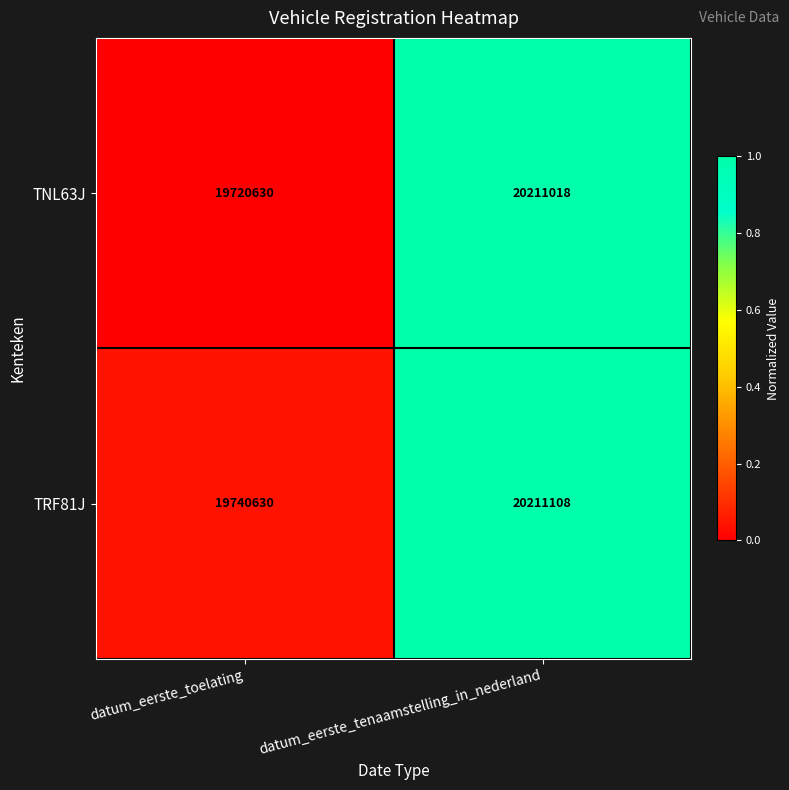

Reading right to left, transcribe all the data shown in this chart.

TNL63J: 20211018	19720630
TRF81J: 20211108	19740630